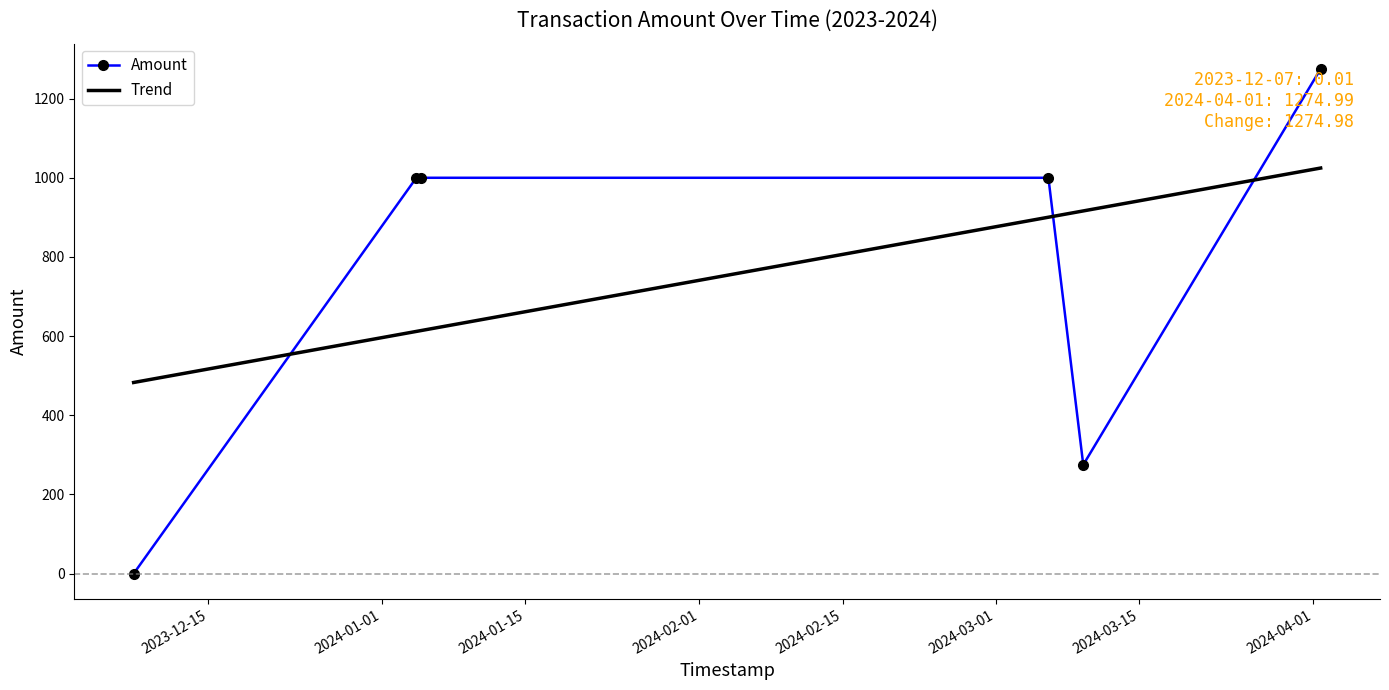

Count the number of categories in the chart.

6